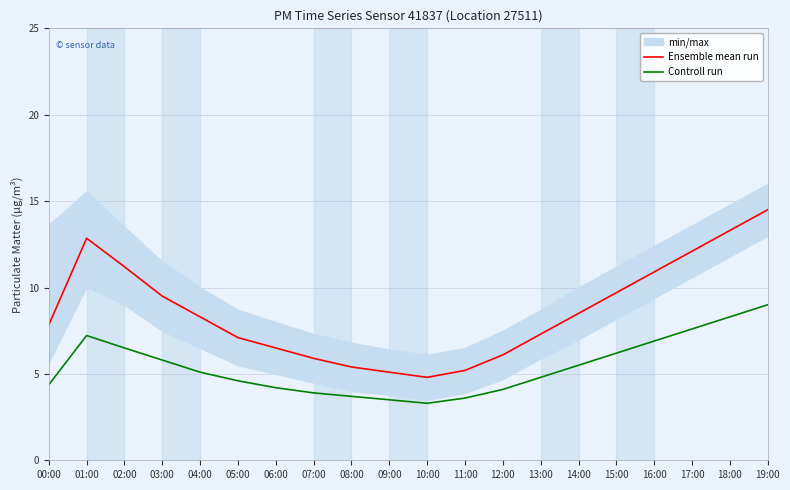

Reading left to right, what are all the values shown in this chart?

Ensemble mean run: 00:00=7.8	01:00=12.8	02:00=11.2	03:00=9.5	04:00=8.3	05:00=7.1	06:00=6.5	07:00=5.9	08:00=5.4	09:00=5.1	10:00=4.8	11:00=5.2	12:00=6.1	13:00=7.3	14:00=8.5	15:00=9.7	16:00=10.9	17:00=12.1	18:00=13.3	19:00=14.5
Controll run: 00:00=4.4	01:00=7.2	02:00=6.5	03:00=5.8	04:00=5.1	05:00=4.6	06:00=4.2	07:00=3.9	08:00=3.7	09:00=3.5	10:00=3.3	11:00=3.6	12:00=4.1	13:00=4.8	14:00=5.5	15:00=6.2	16:00=6.9	17:00=7.6	18:00=8.3	19:00=9.0